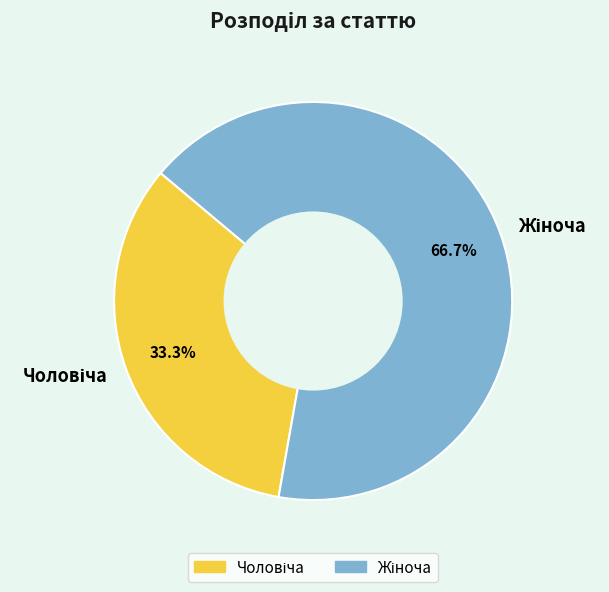

Is there a majority slice in this chart?

Yes